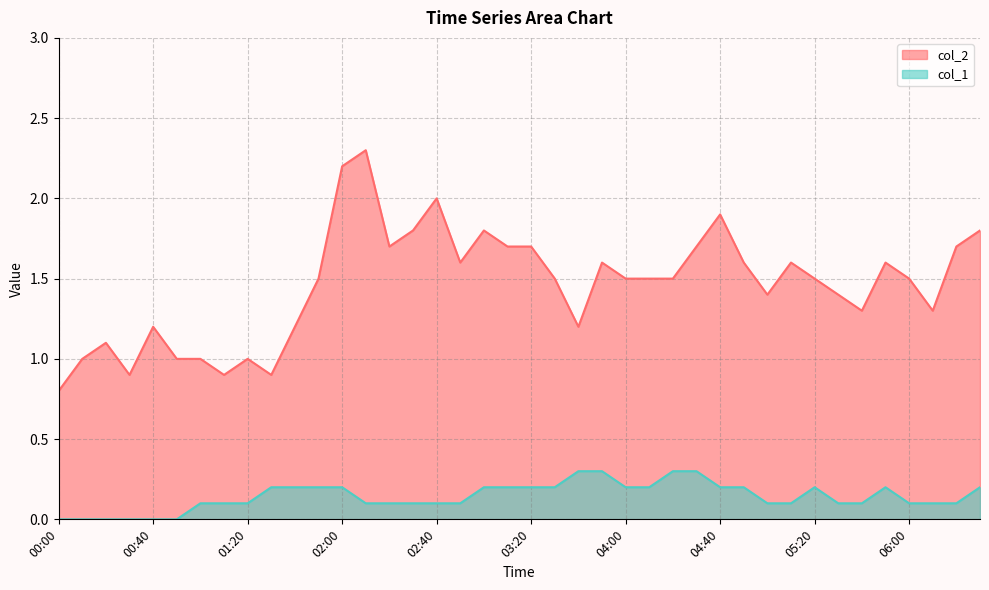

How many lines are shown in the chart?

2